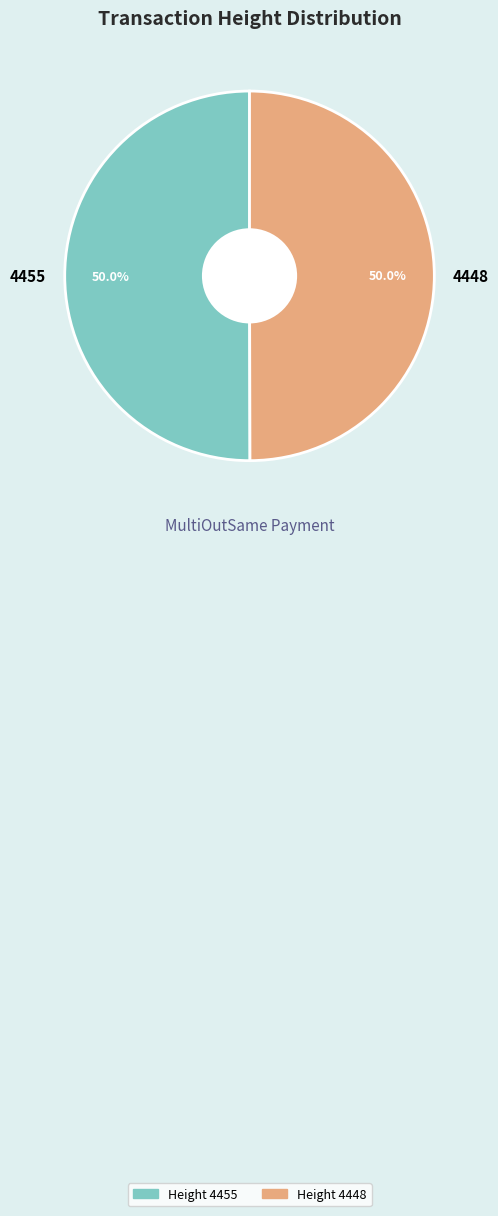

What portion of the pie excludes 4448?

50.0%